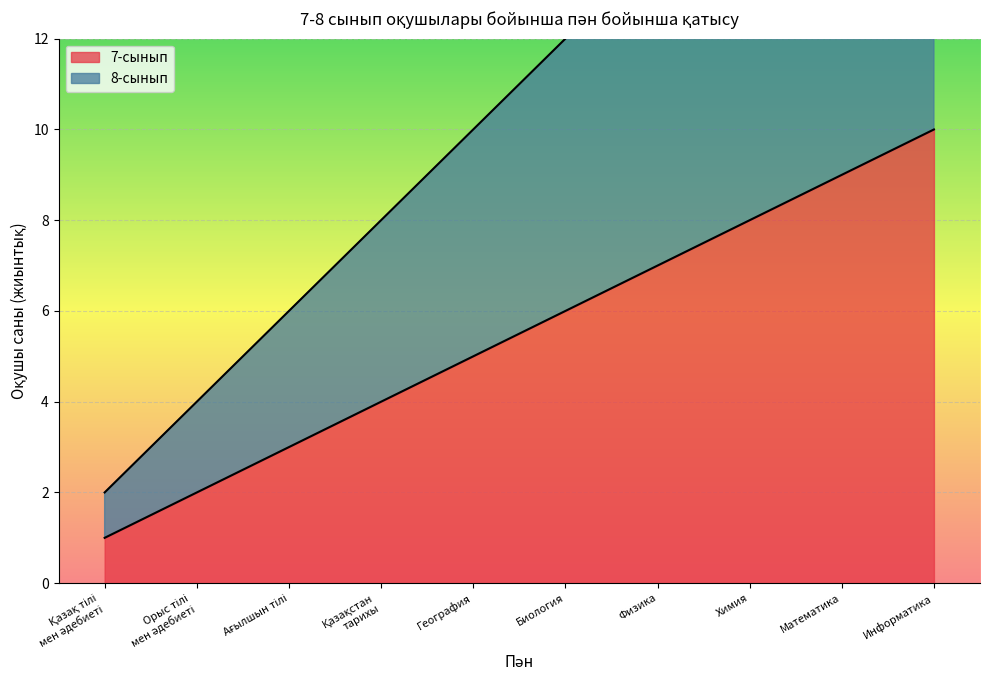

Which category has the highest value in the 7-сынып series?

Информатика